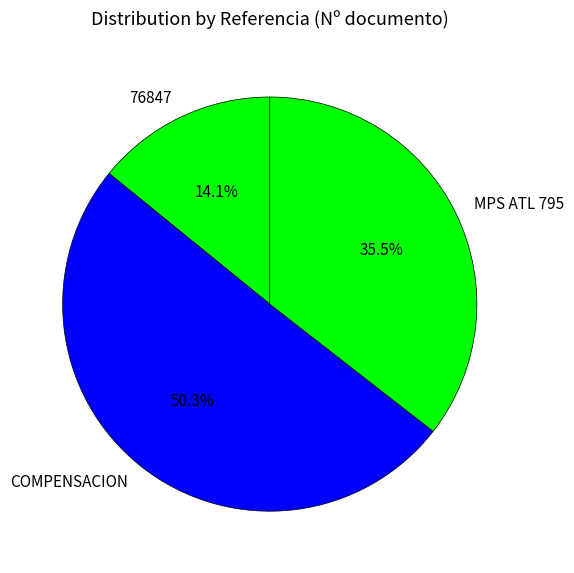

To the nearest percent, what percentage of the pie is 76847?

14%